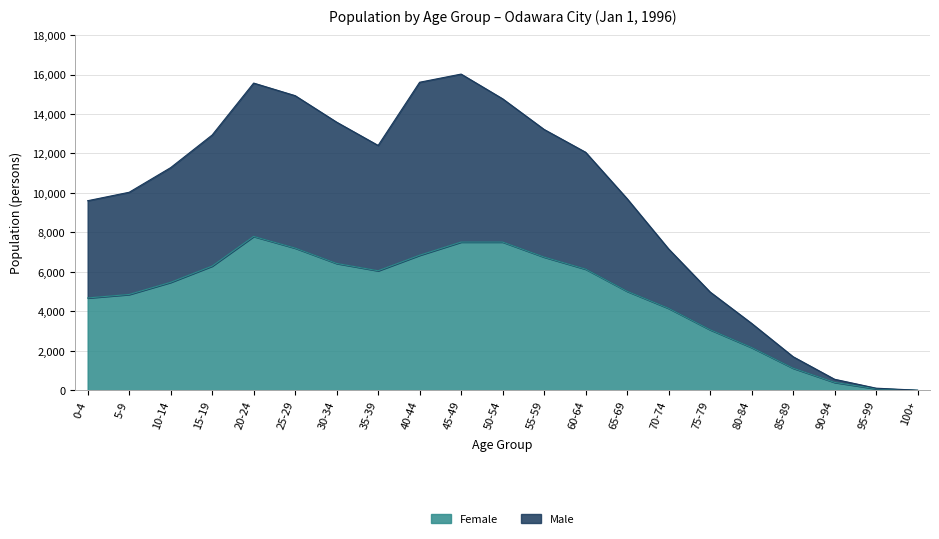

At which category does Male reach its first local valley?

35-39